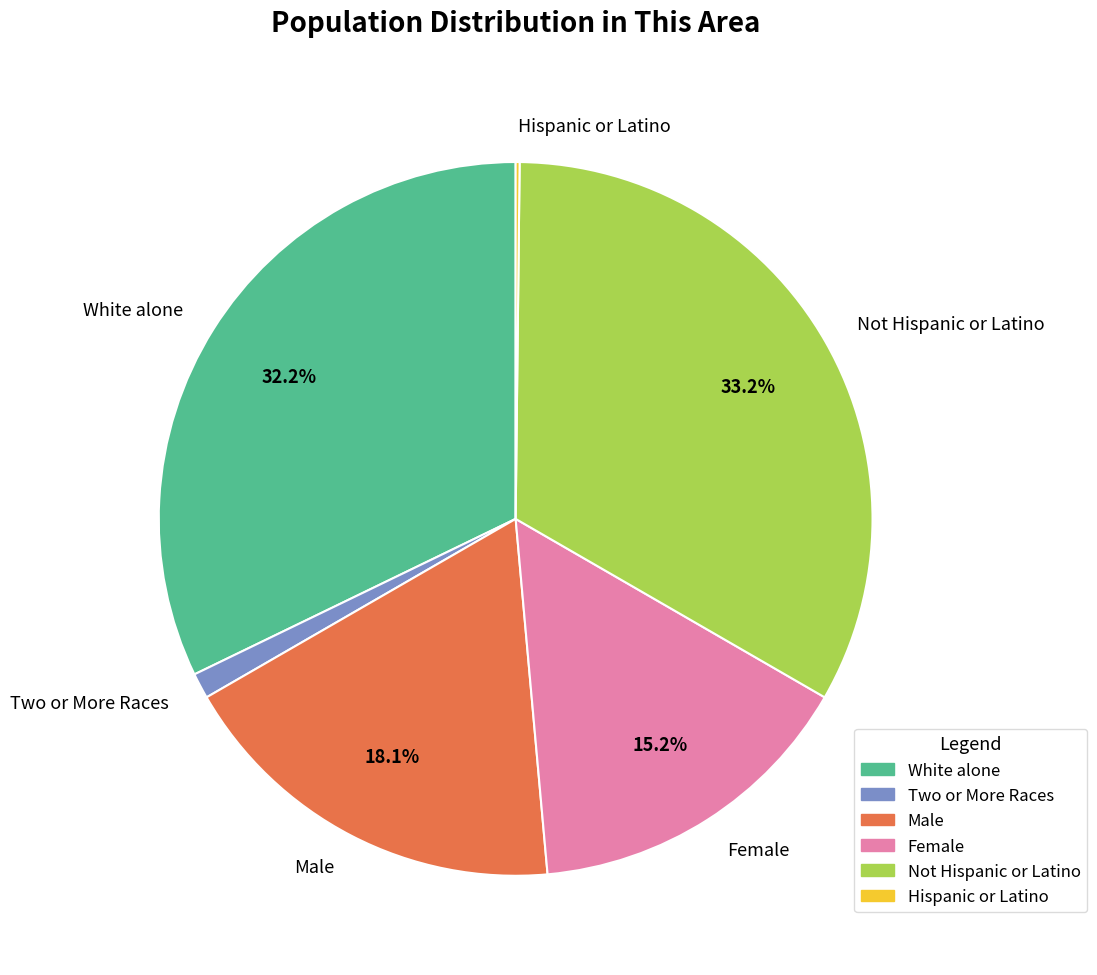

Between Male and White alone, which is larger?

White alone